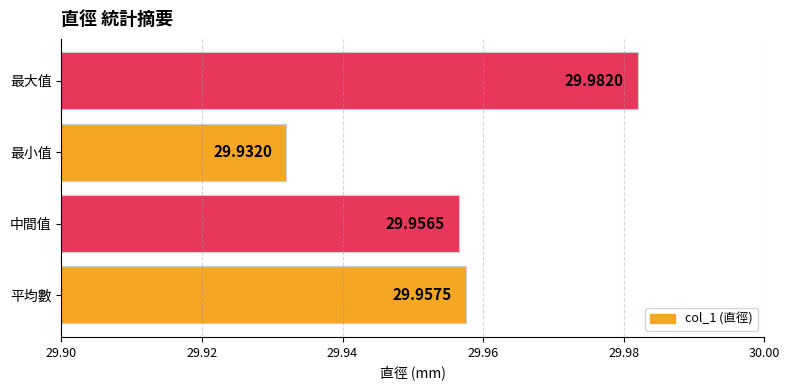

What is the ratio of the value at 平均數 to the value at 最大值?

1.0